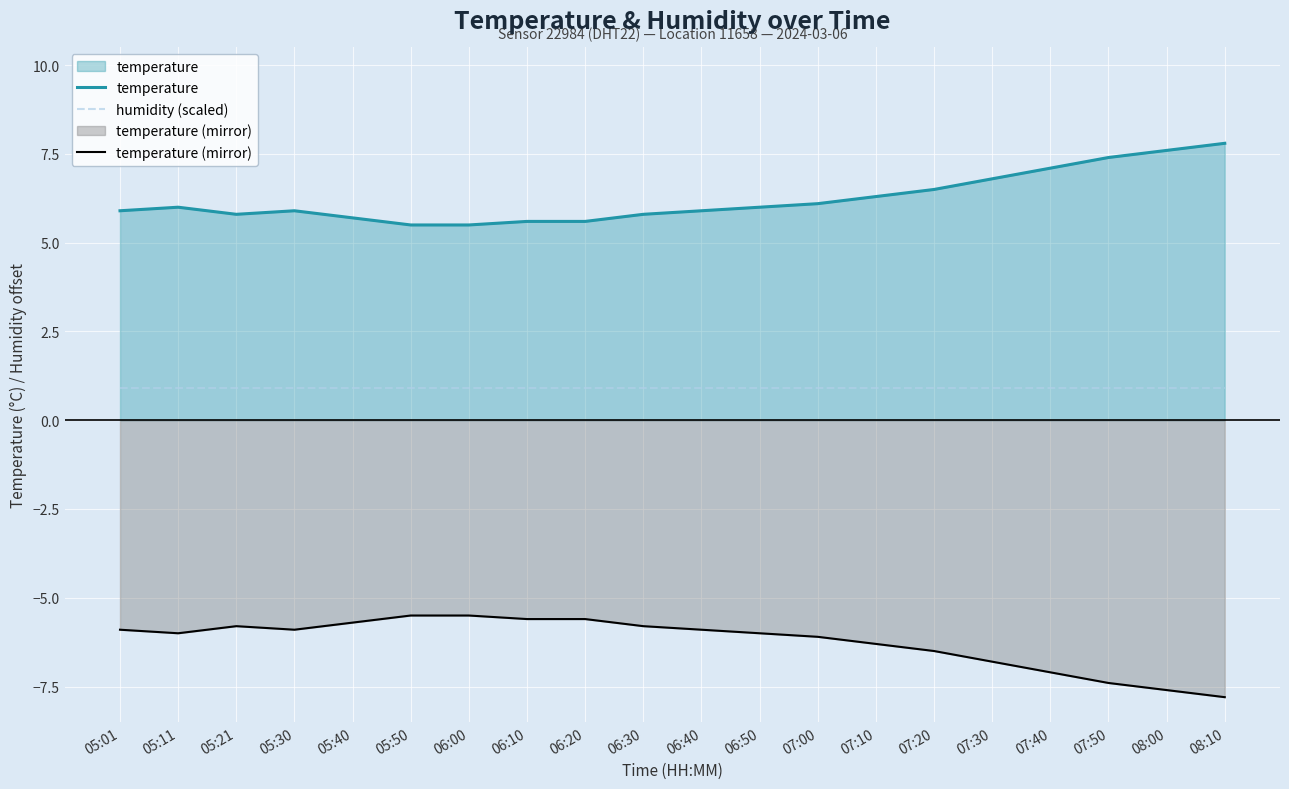

What is the average value of the temperature (mirror) series?

-6.2